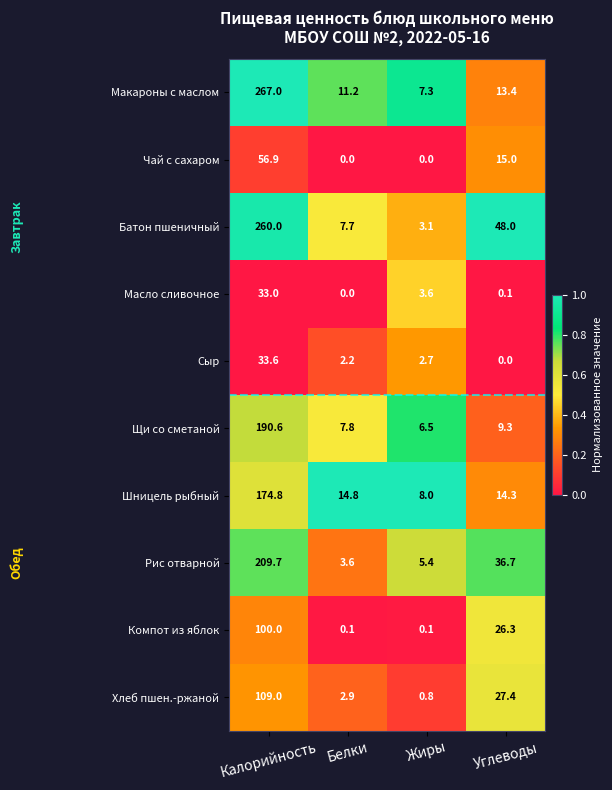

What is the average value of the Сыр series?

9.6